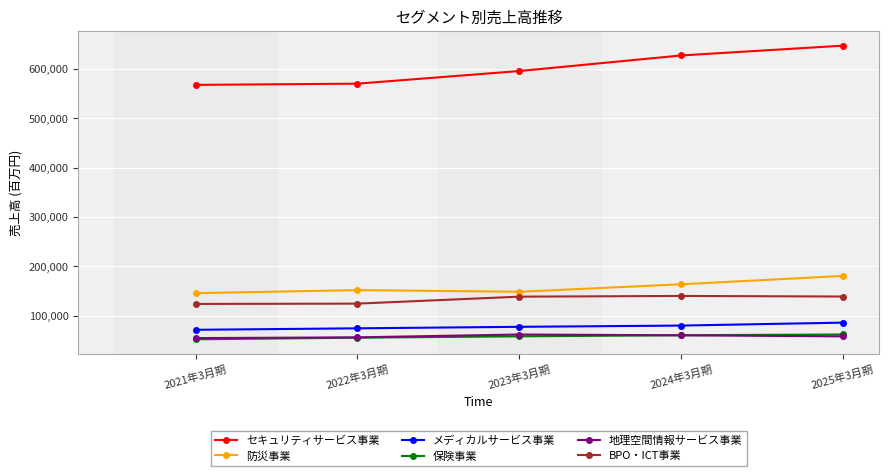

What is the highest value of the 地理空間情報サービス事業 series?

62312